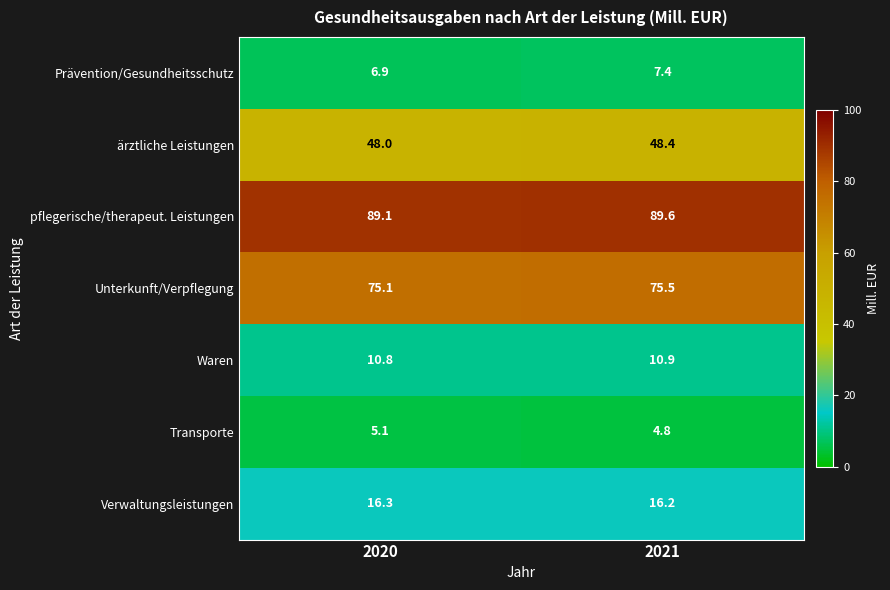

What is the sum of all Unterkunft/Verpflegung values?

150.6